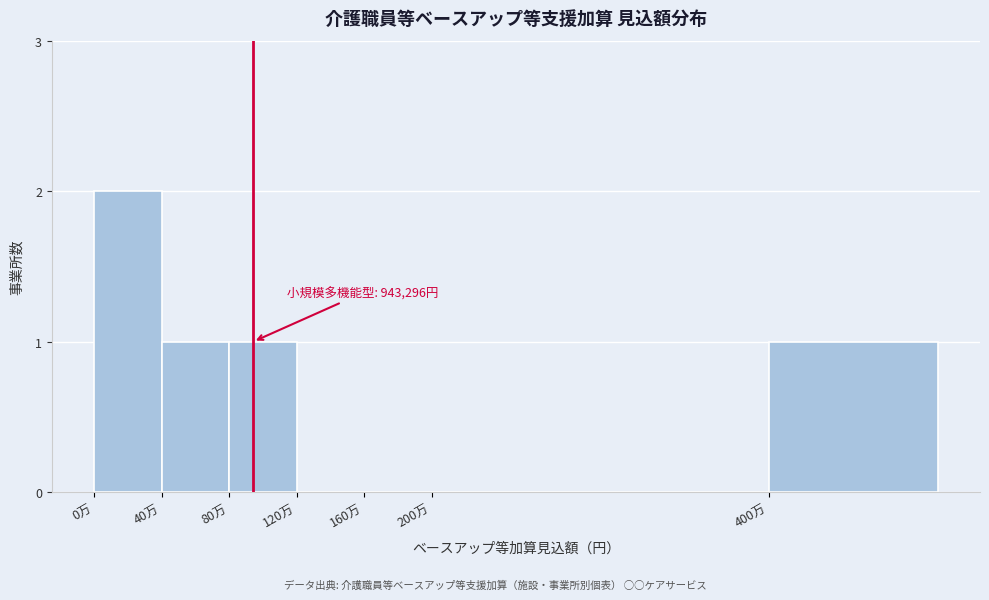

Reading left to right, list all the values displayed in this chart.

0万=2	40万=1	80万=1	120万=0	160万=0	200万=0	400万=1